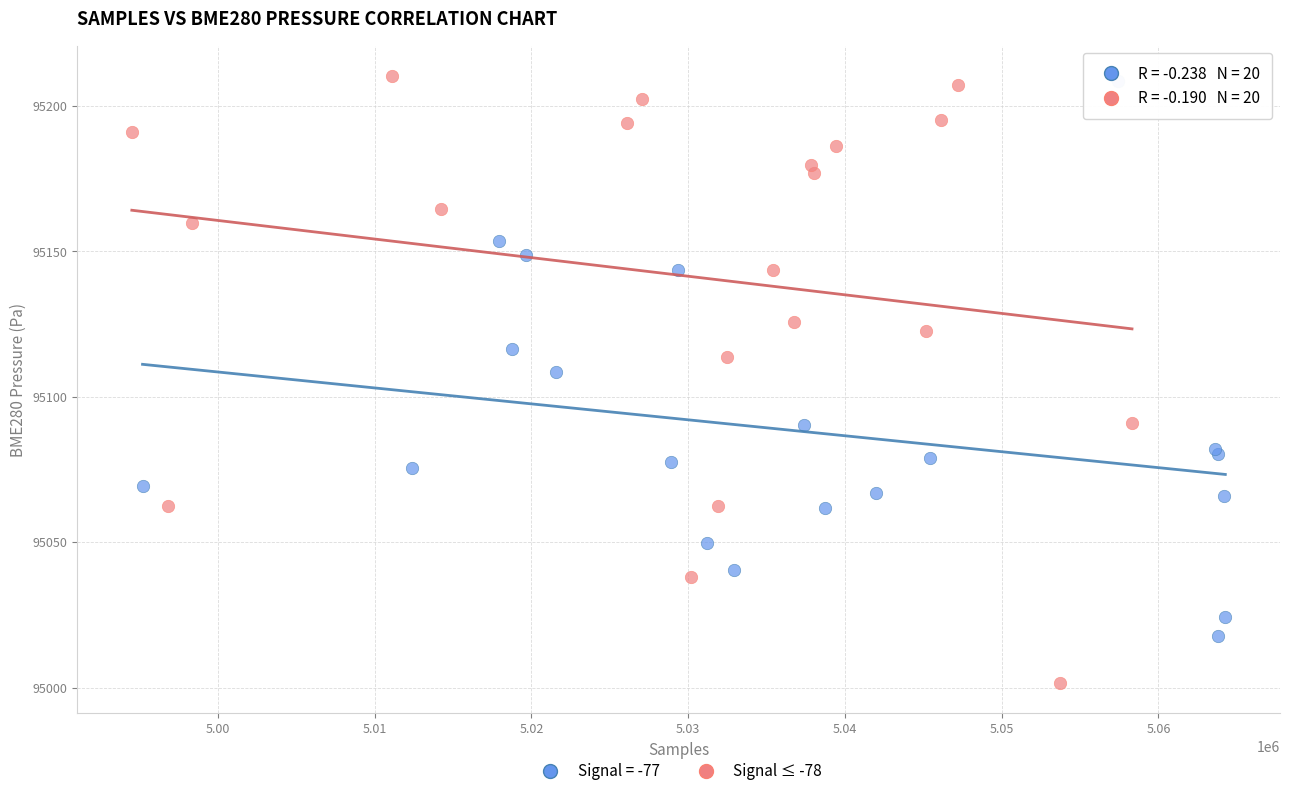

Which series contains the lowest Y value?

Signal ≤ -78